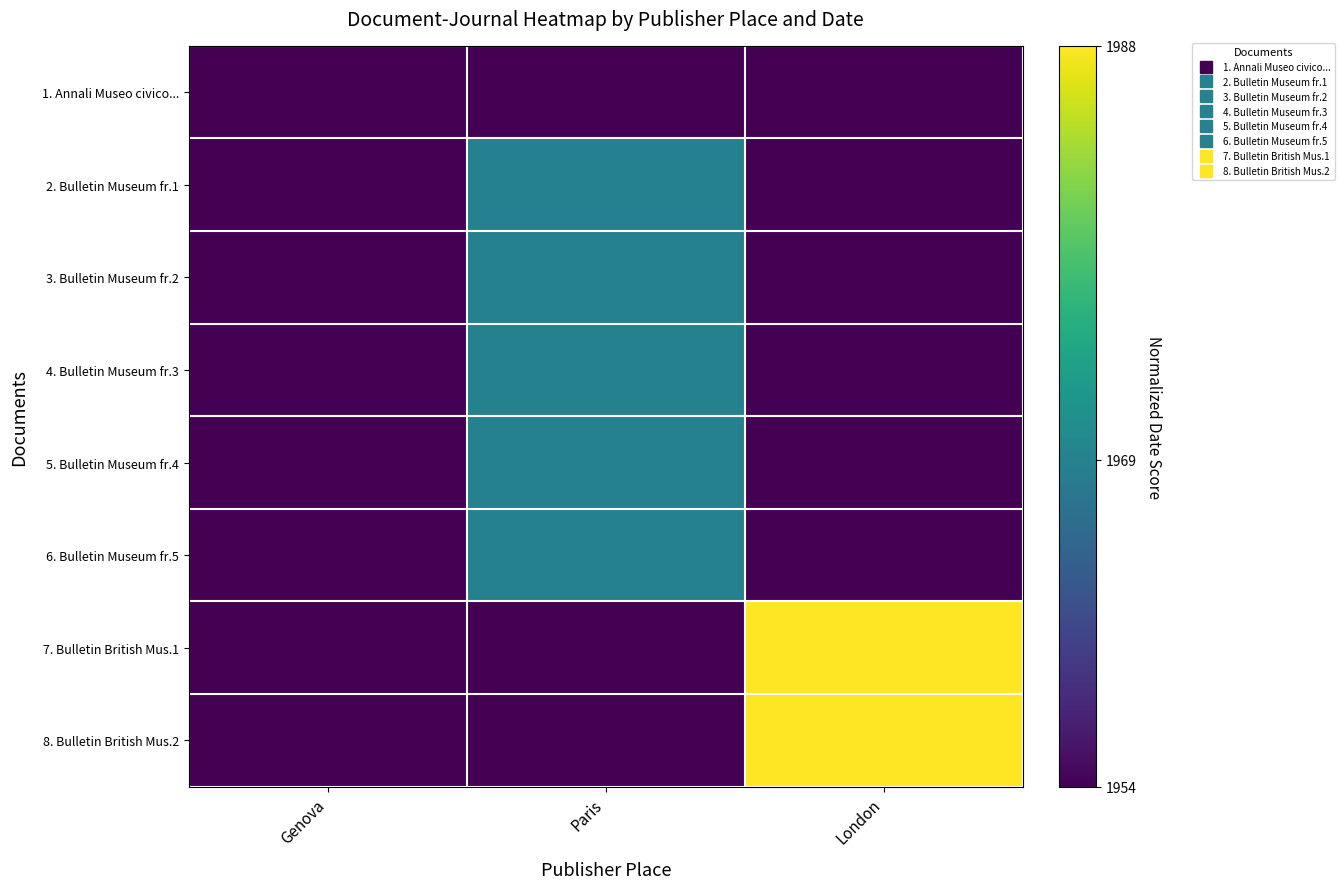

Count the number of data series in this chart.

8